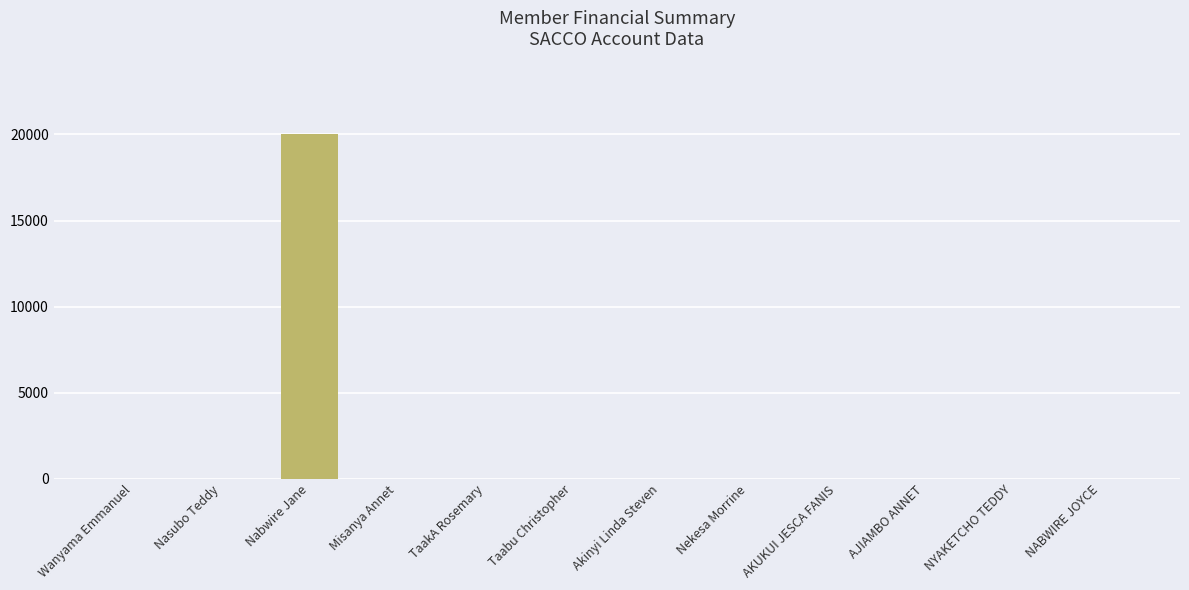

What is the sum of all values?

20000